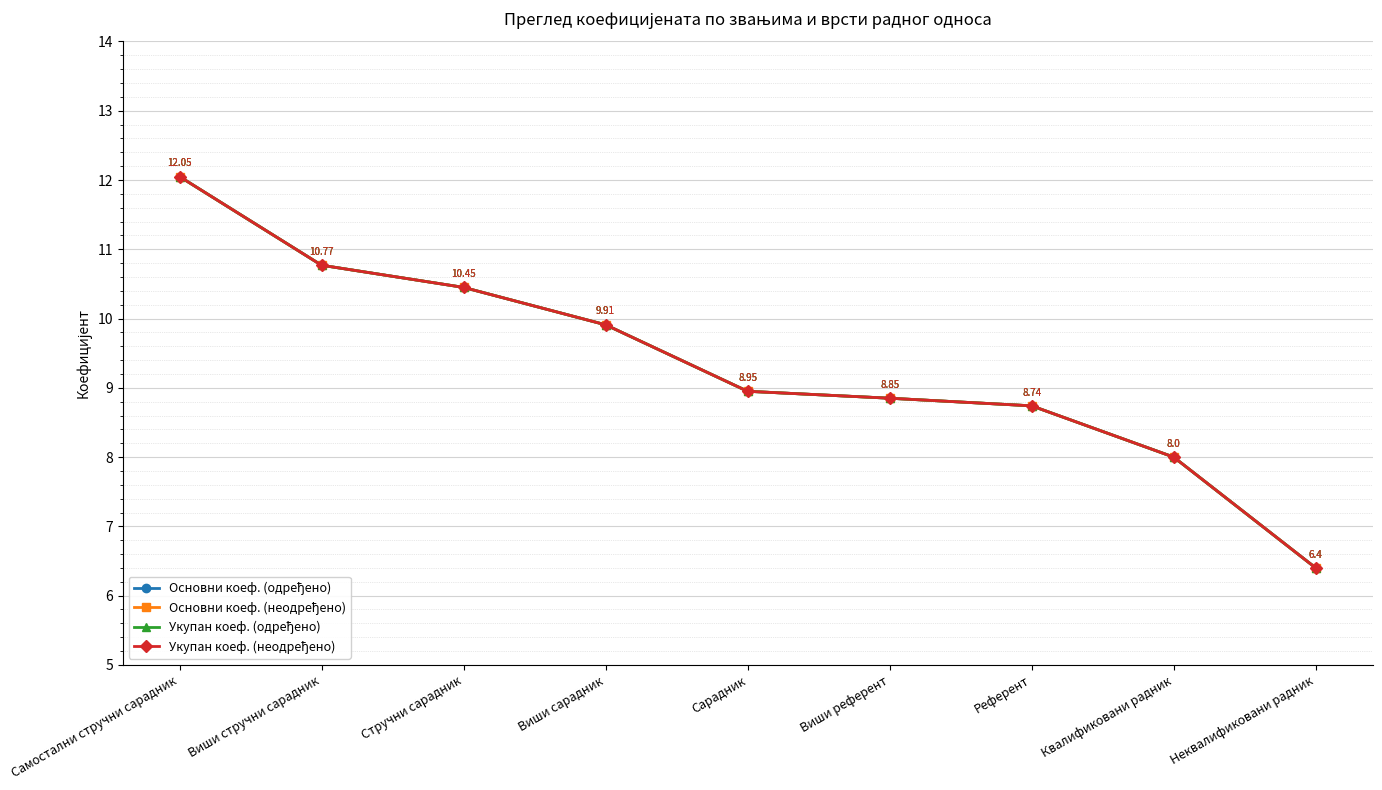

Where is Основни коеф. (неодређено) nearest to the value 9?

Сарадник